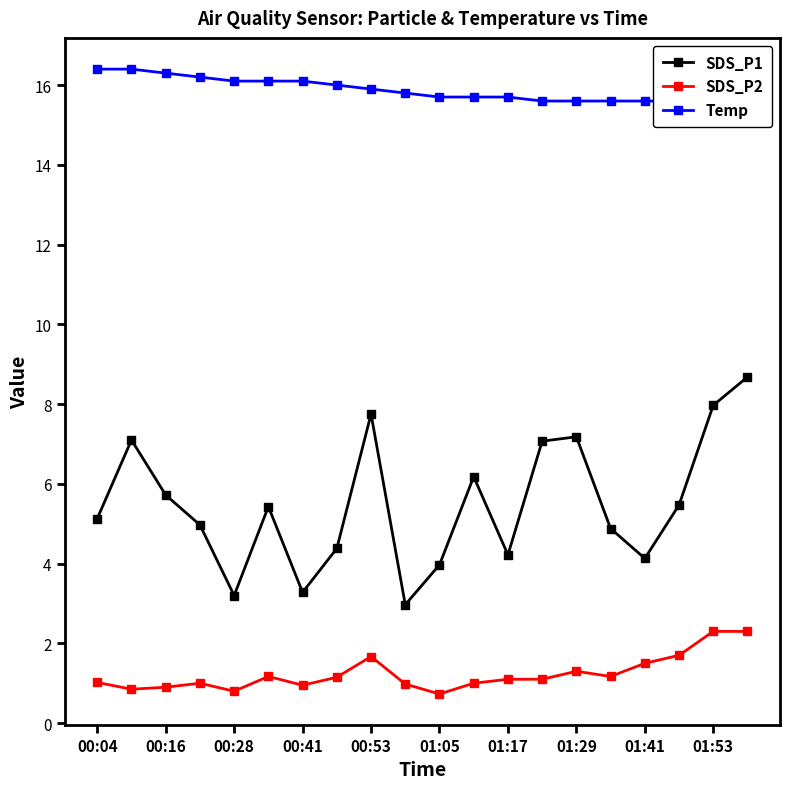

True or false: SDS_P1 has more than 1 interior local peaks.

True